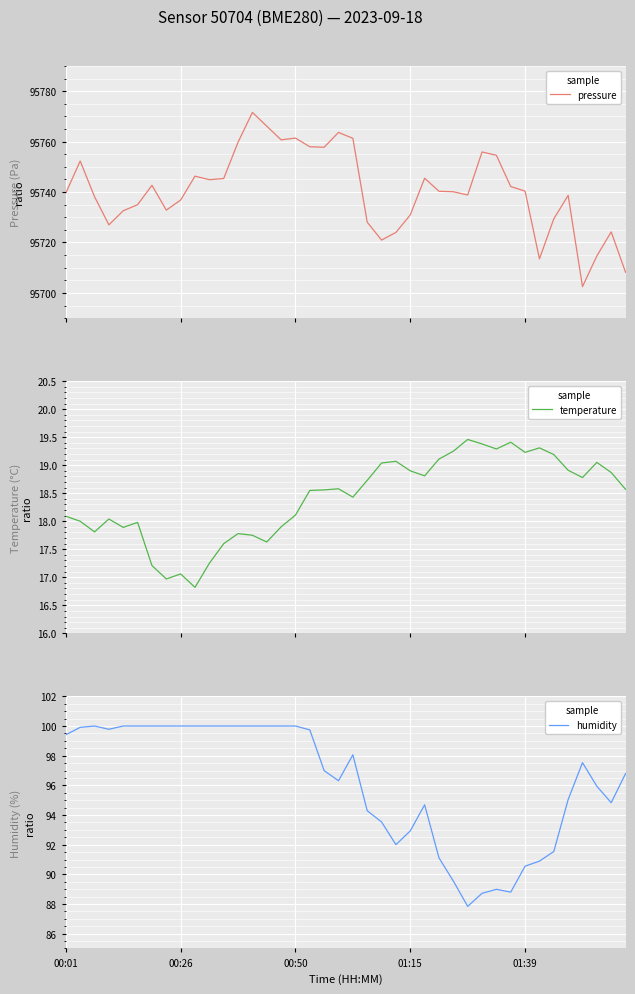

In temperature, how many points are higher than both neighbors (excluding endpoints)?

10